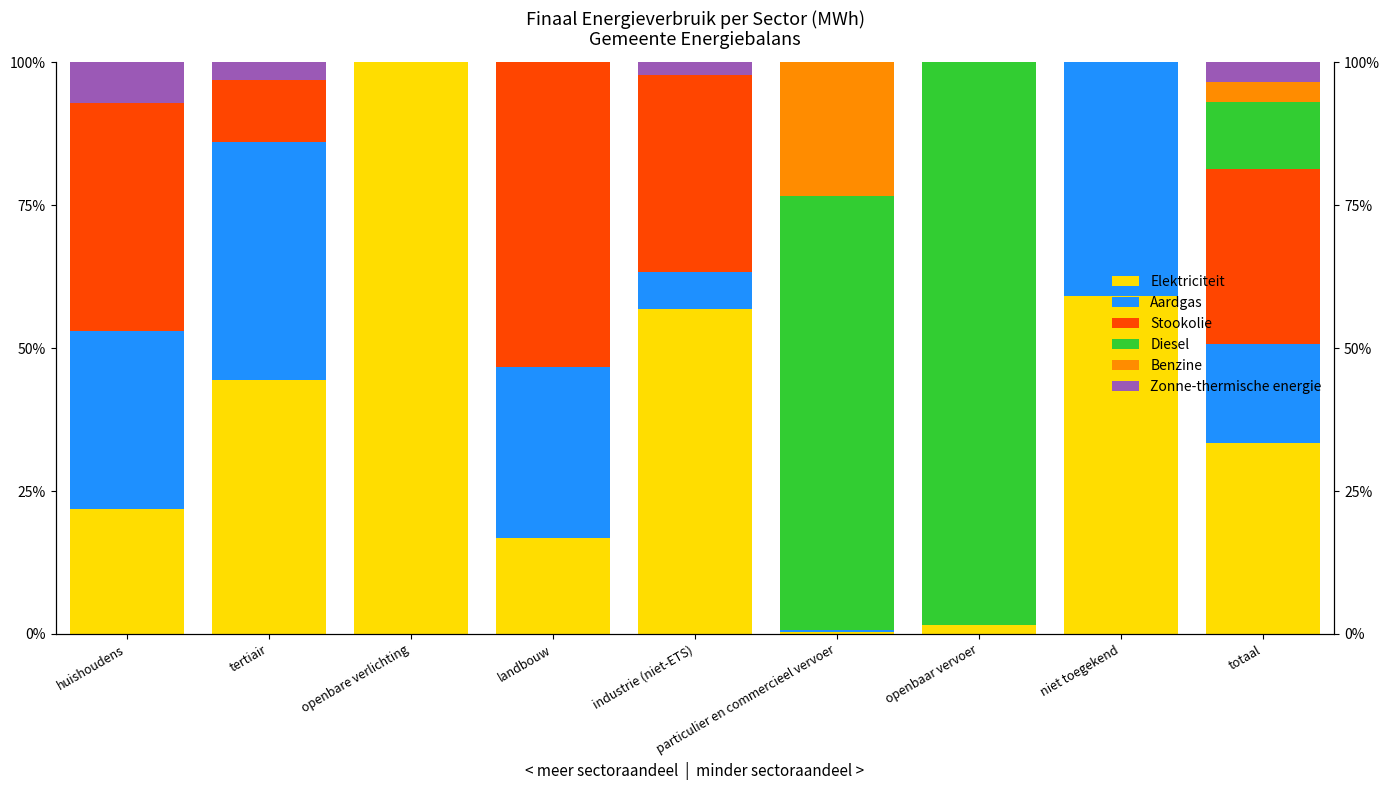

List the series in order of their peak value, highest first.

Elektriciteit, Diesel, Stookolie, Aardgas, Benzine, Zonne-thermische energie